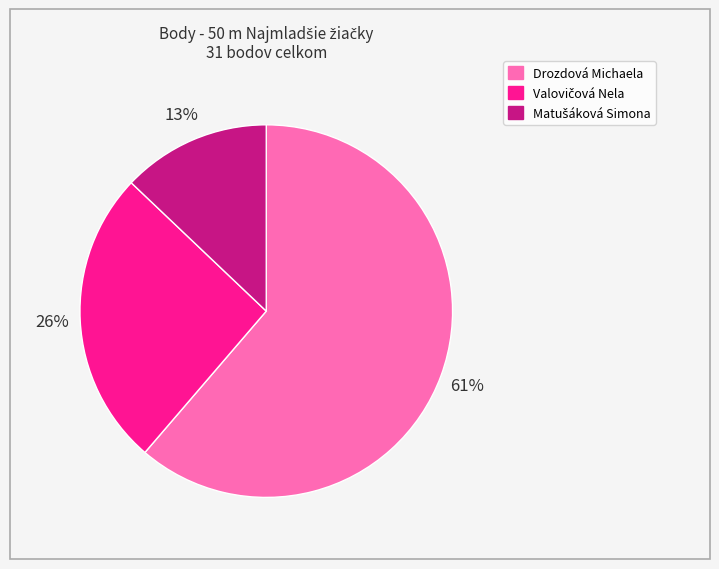

True or false: Drozdová Michaela accounts for 70% of the total.

False